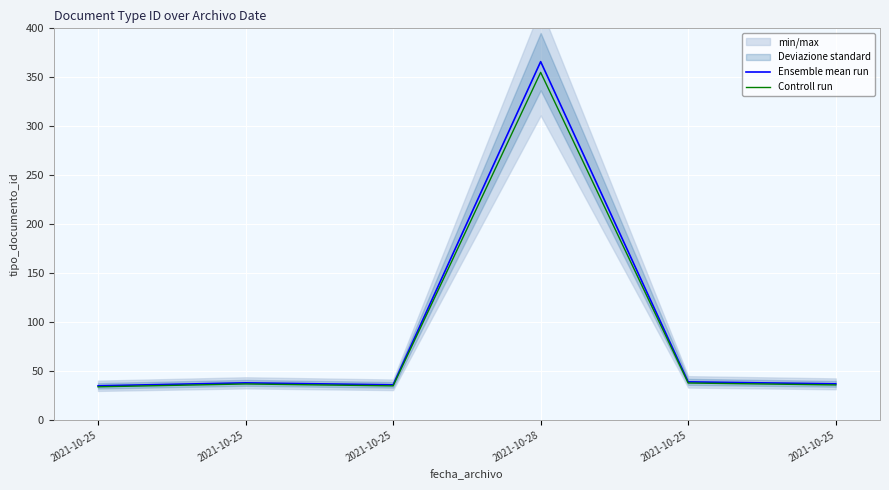

What is the label of the 3rd point from the right?

2021-10-28